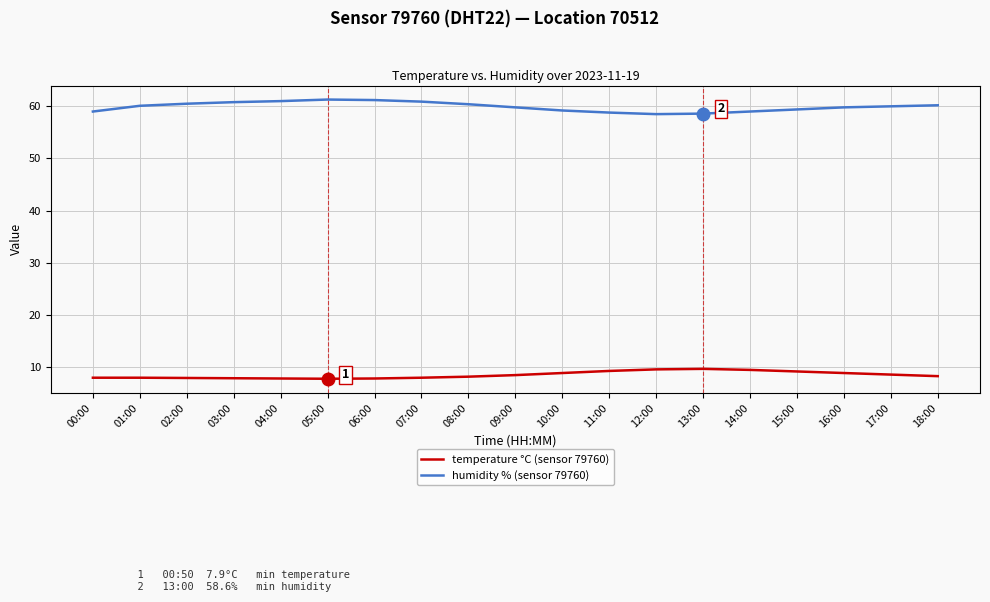

What is the highest value of the humidity % (sensor 79760) series?

61.3